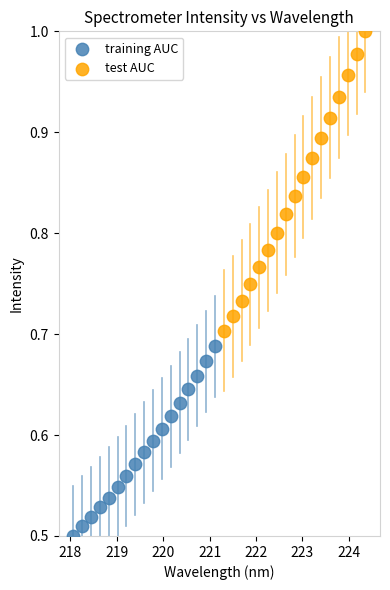

Which series has the largest Y range (max minus min)?

test AUC